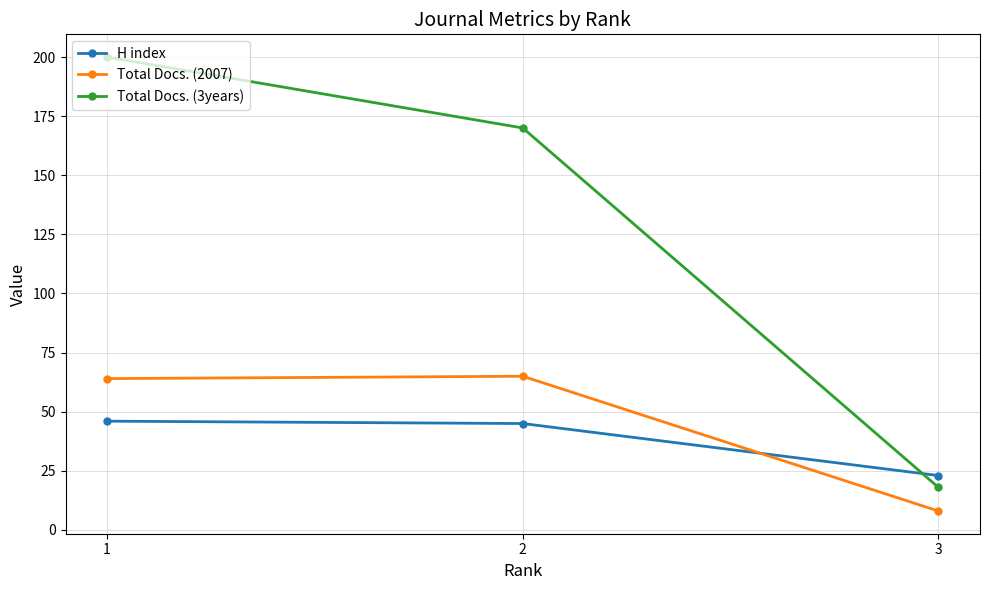

Is the value of H index at 1 greater than the value of Total Docs. (2007) at 3?

Yes